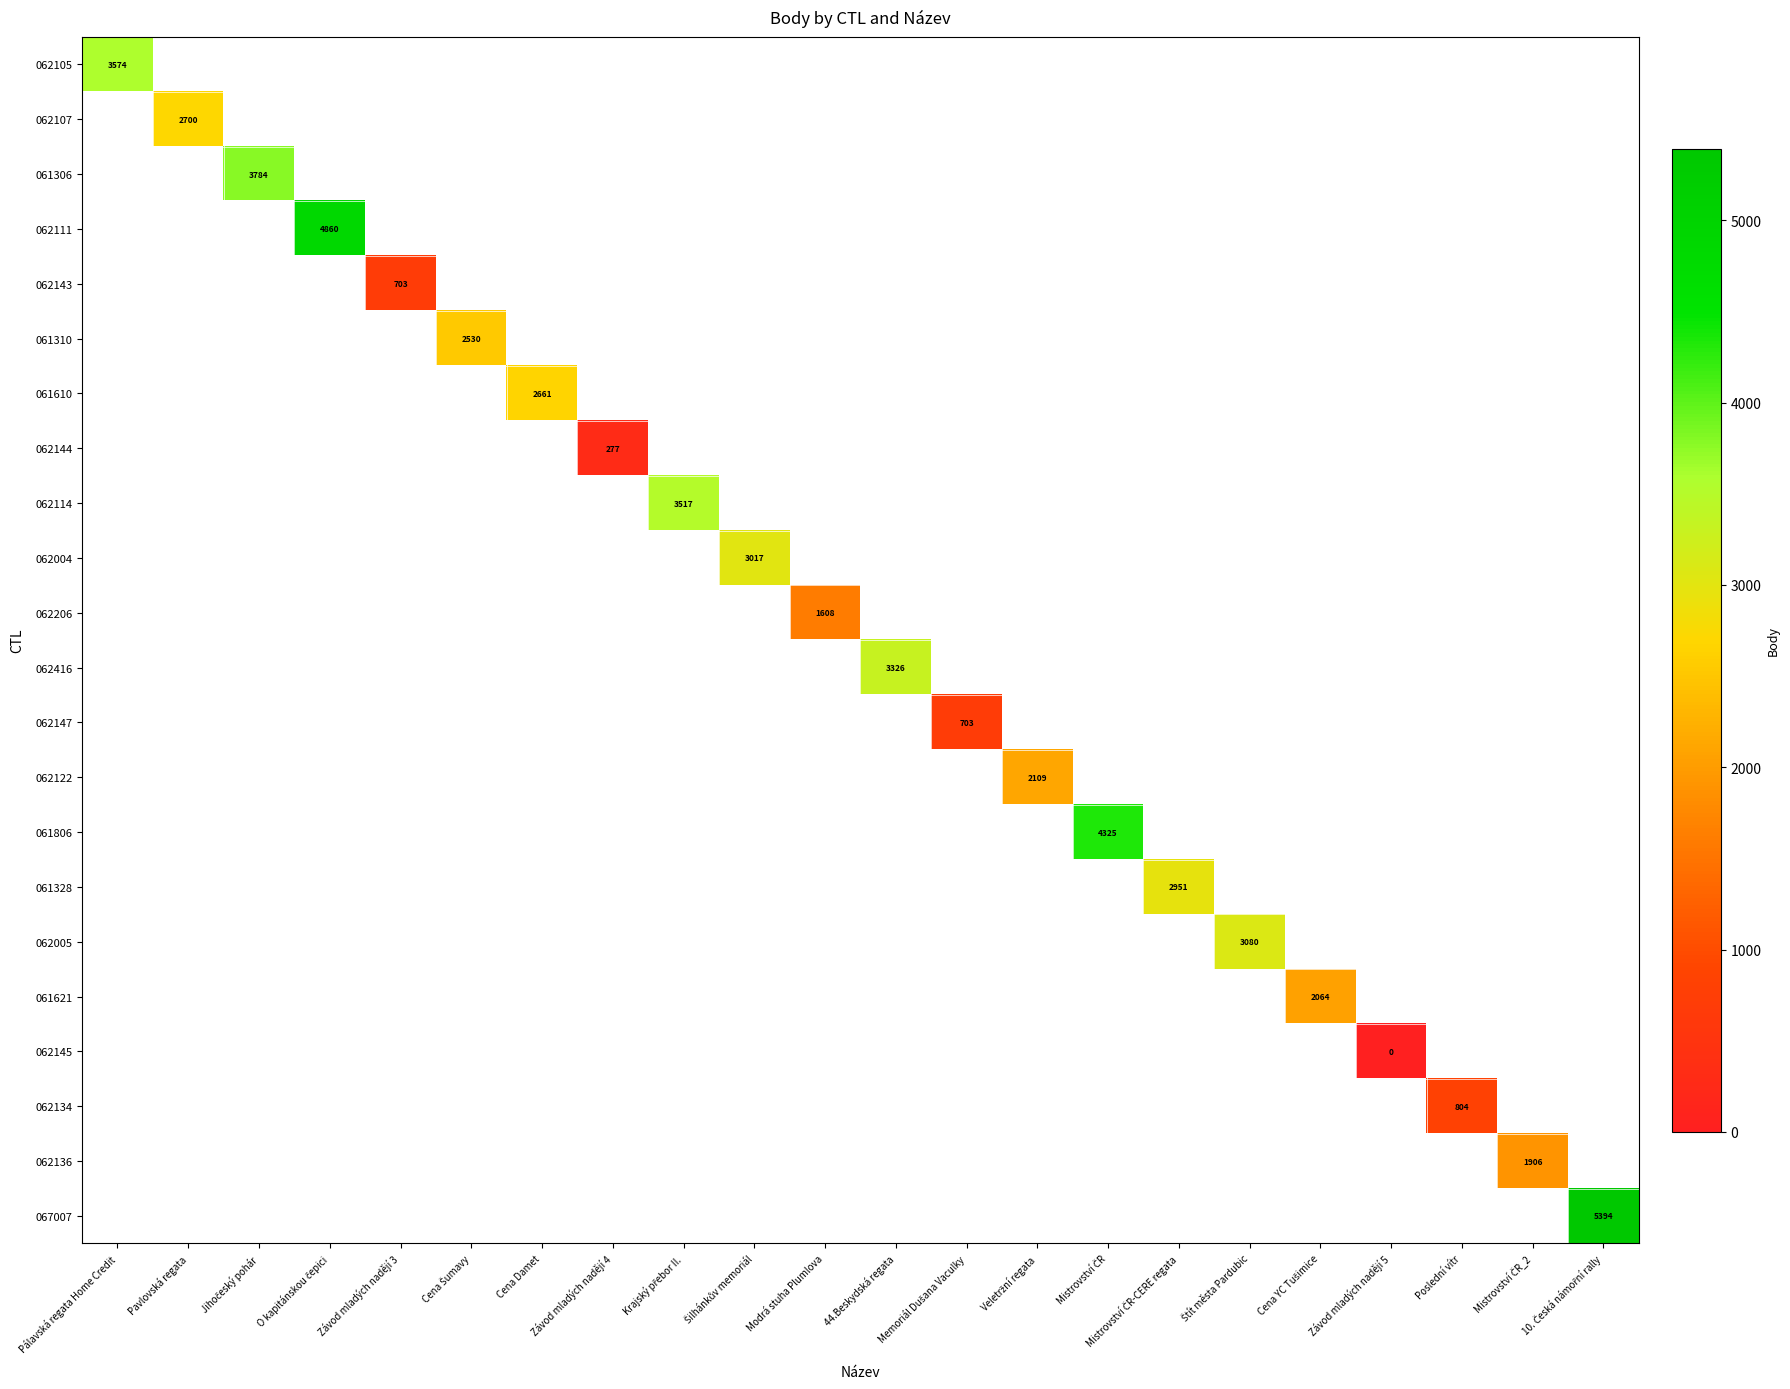

Which has a higher value, Závod mladých nadějí 5 or Mistrovství ČR?

Mistrovství ČR